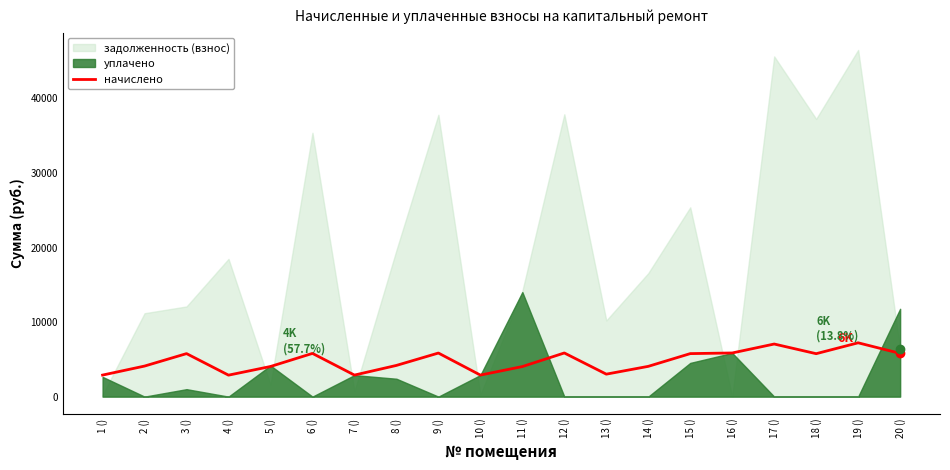

Rank the categories by value from lowest to highest.

4 (), 1 (), 7 (), 10 (), 13 (), 11 (), 5 (), 14 (), 2 (), 8 (), 18 (), 3 (), 15 (), 6 (), 20 (), 9 (), 12 (), 16 (), 17 (), 19 ()